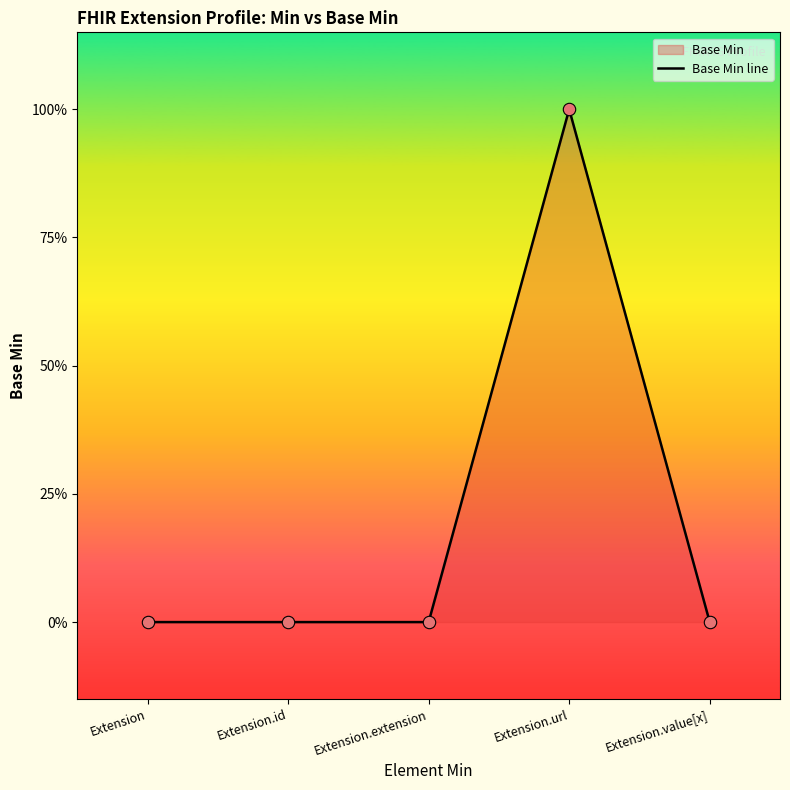

Which has a higher value, Extension.value[x] or Extension?

Extension.value[x]